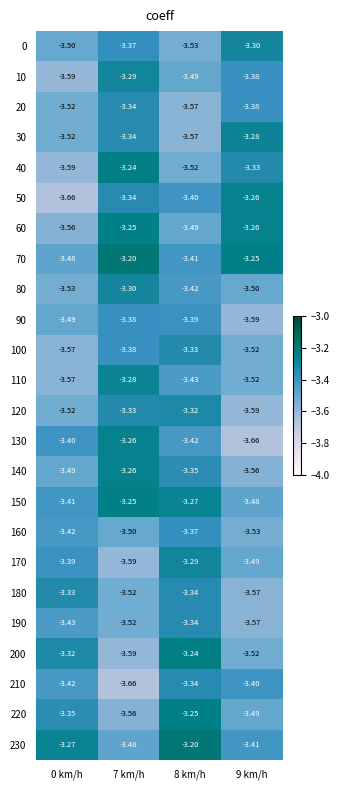

Is the value of 200 at 8 km/h greater than the value of 40 at 9 km/h?

Yes